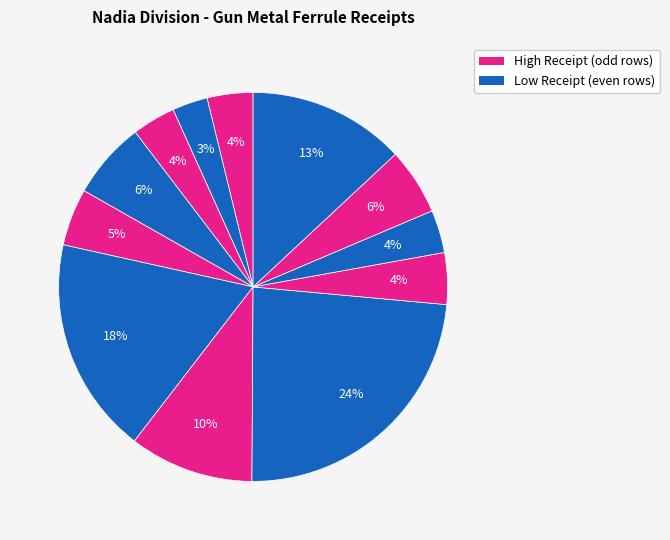

To the nearest percent, what is the difference between the largest and smallest slice percentages?

21%